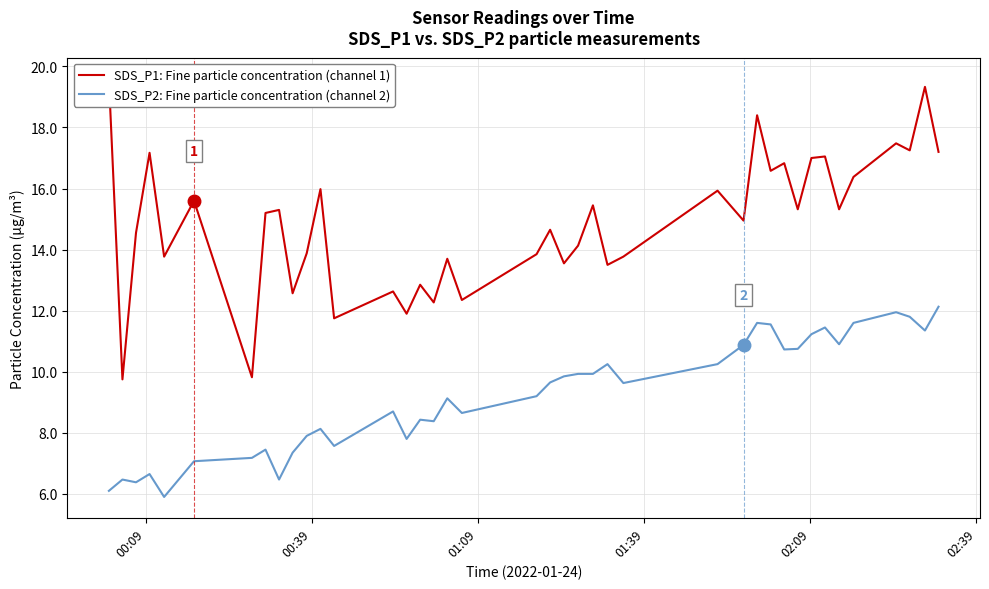

What is the highest value of the SDS_P2: Fine particle concentration (channel 2) series?

12.1